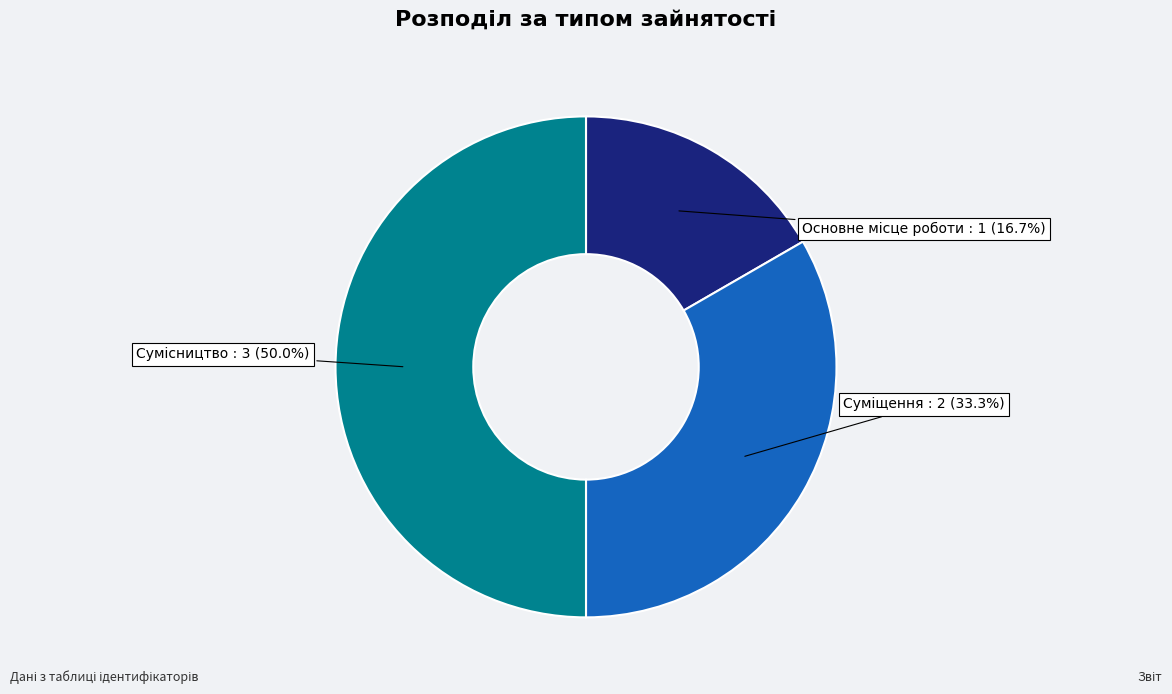

Which has a higher value, Основне місце роботи or Суміщення?

Суміщення